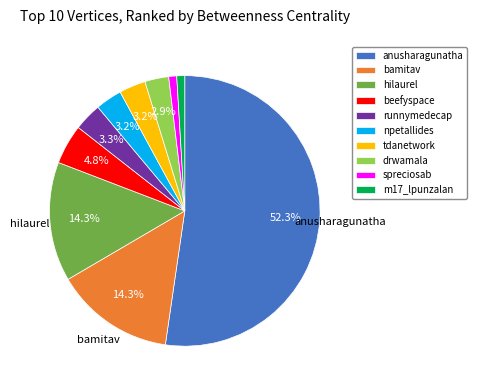

Which has a higher value, beefyspace or anusharagunatha?

anusharagunatha